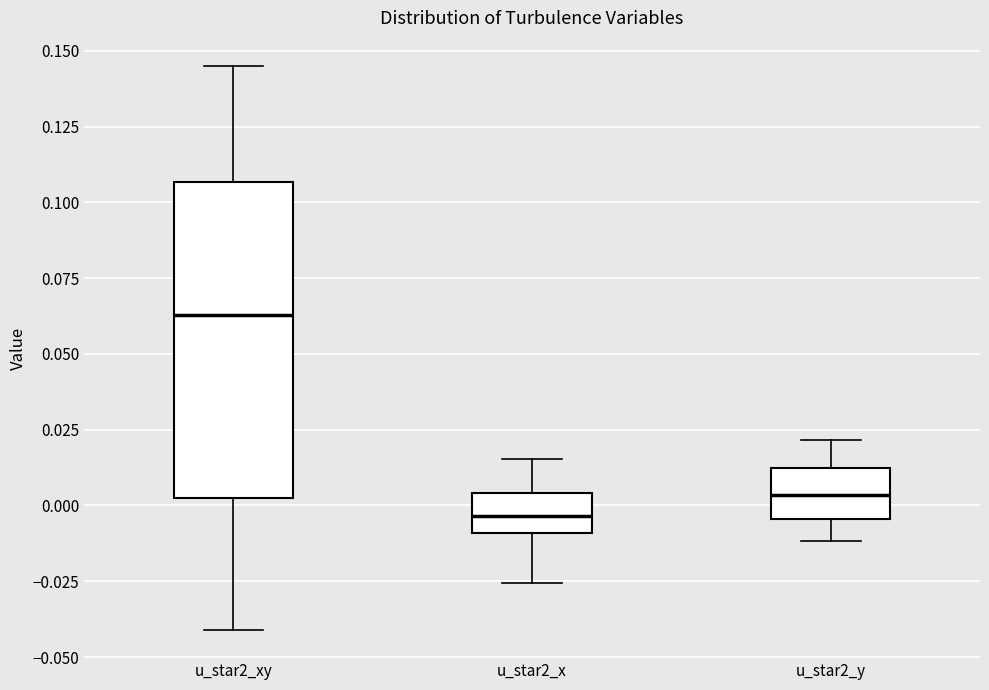

Comparing the boxes themselves (not the whiskers), which one is the tallest?

u_star2_xy